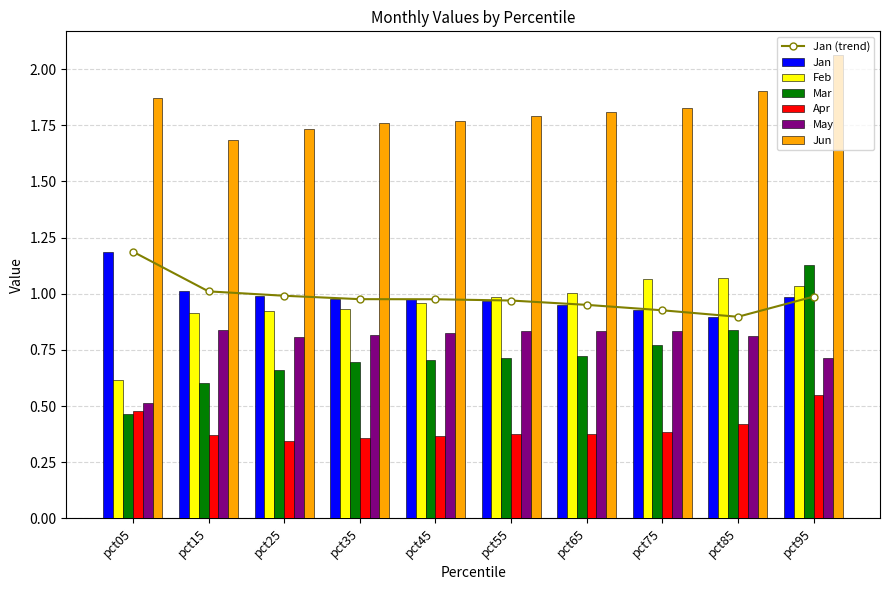

List the labels in order of Apr value, largest first.

pct95, pct05, pct85, pct75, pct65, pct55, pct15, pct45, pct35, pct25